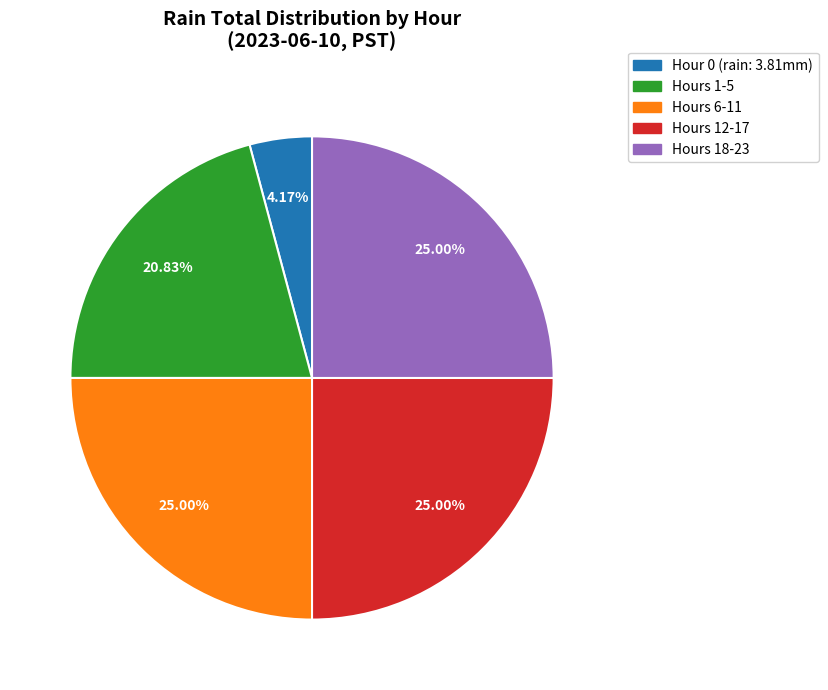

How many slices are in this pie chart?

5